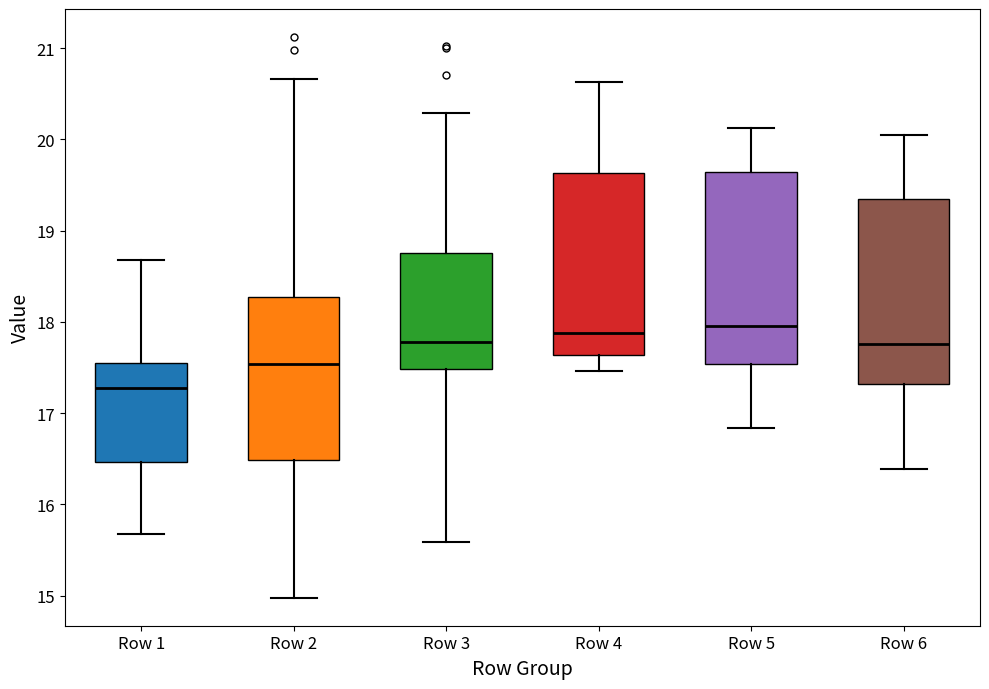

Where does the upper whisker of the box for Row 1 end on the y-axis? The values are not printed on the chart, so give them approximately, as read against the axis.

18.7